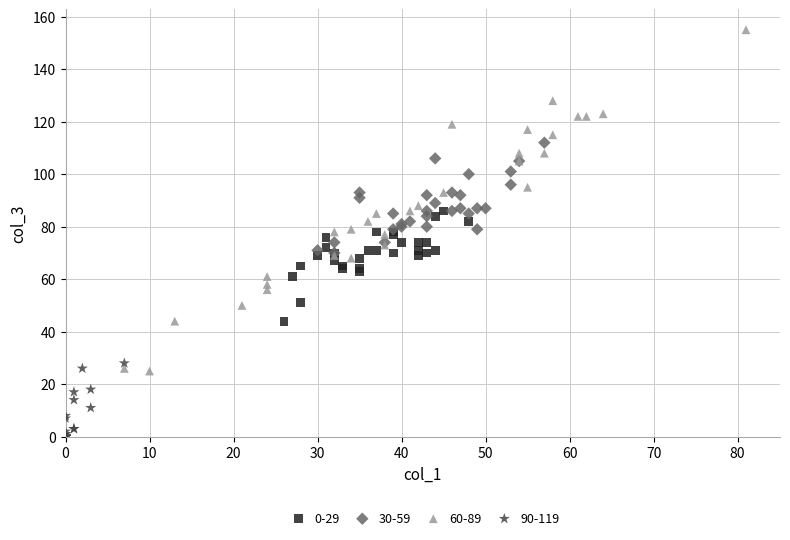

Which series has the widest spread of Y values?

60-89